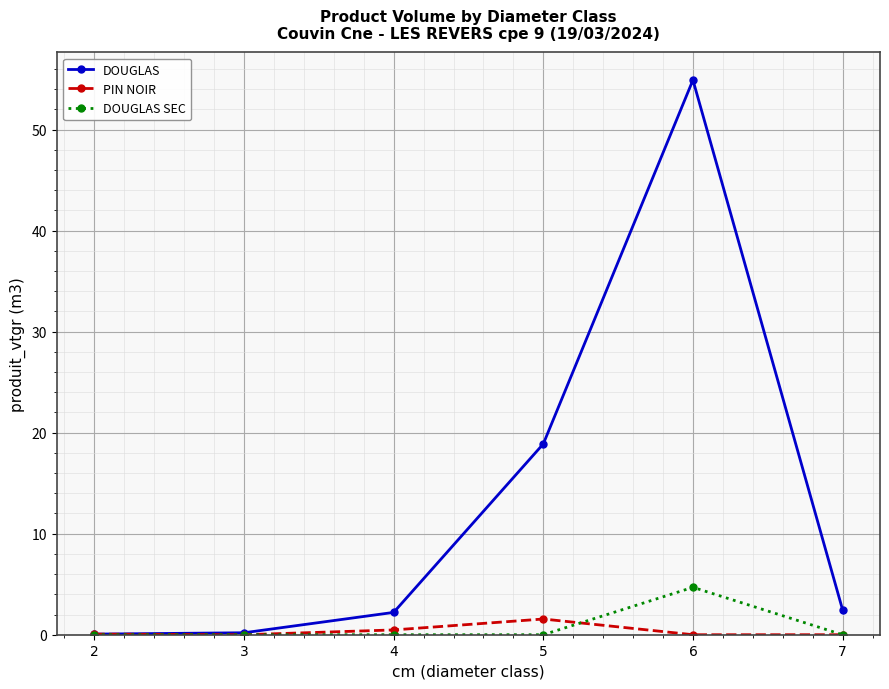

List the series in order of their peak value, lowest first.

PIN NOIR, DOUGLAS SEC, DOUGLAS